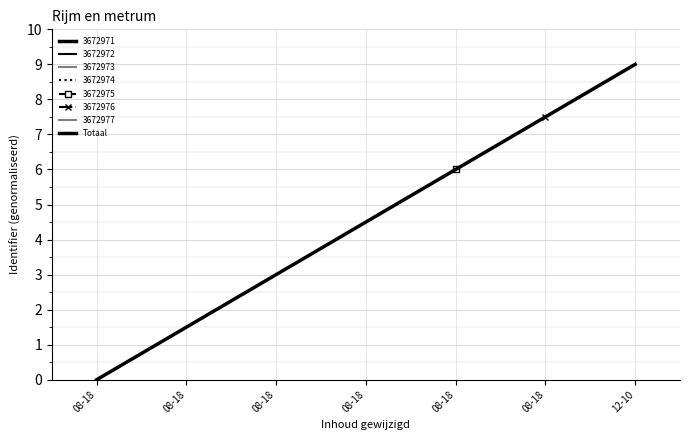

The chart shows a value of 0.0 at 08-18. True or false?

True